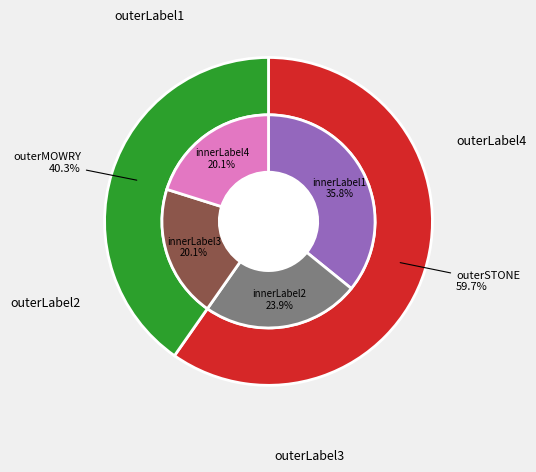

Which has a higher value, STONE, Mrs. Lucy or MOWRY, Miss Martha H.?

STONE, Mrs. Lucy